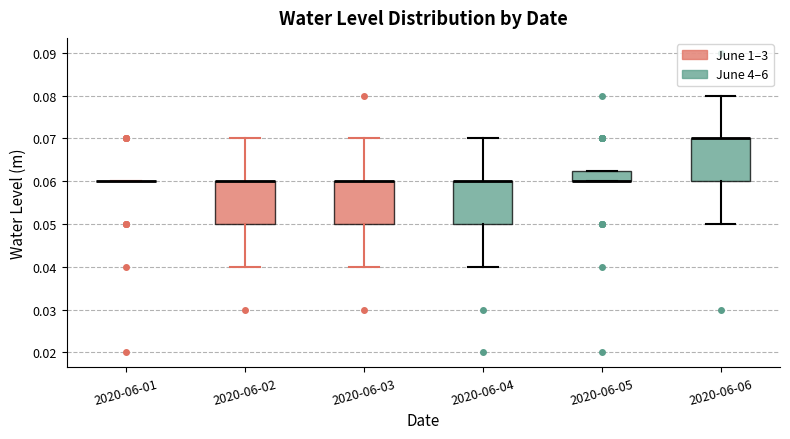

Reading left to right, transcribe this box plot: for each box, give where its median line is, the range the box spans, and where its two whiskers end, as read against the y-axis. The values are not printed on the chart, so give them approximately, as read against the axis.

2020-06-01: box collapsed to a line at 0.060, whiskers 0.060 to 0.060
2020-06-02: median 0.060 (drawn on the box's upper edge), box 0.050 to 0.060, whiskers 0.040 to 0.070
2020-06-03: median 0.060 (drawn on the box's upper edge), box 0.050 to 0.060, whiskers 0.040 to 0.070
2020-06-04: median 0.060 (drawn on the box's upper edge), box 0.050 to 0.060, whiskers 0.040 to 0.070
2020-06-05: median 0.060 (drawn on the box's lower edge), box 0.060 to 0.063, whiskers 0.060 to 0.063
2020-06-06: median 0.070 (drawn on the box's upper edge), box 0.060 to 0.070, whiskers 0.050 to 0.080